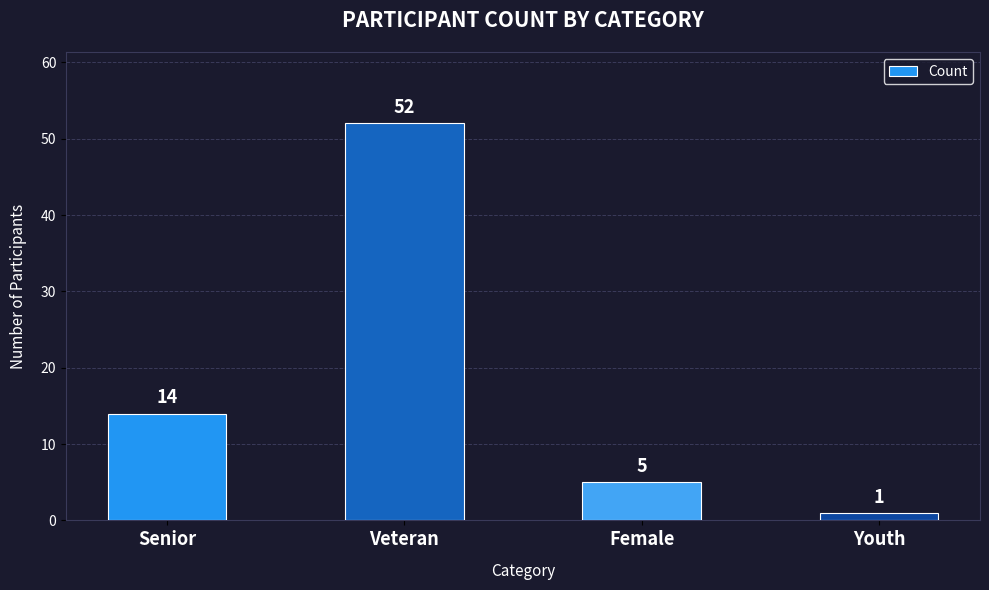

What is the average value?

18